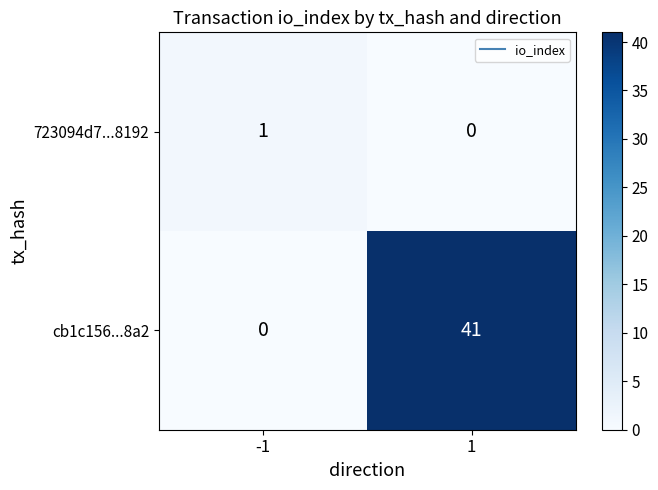

How many data points does each series have?

2